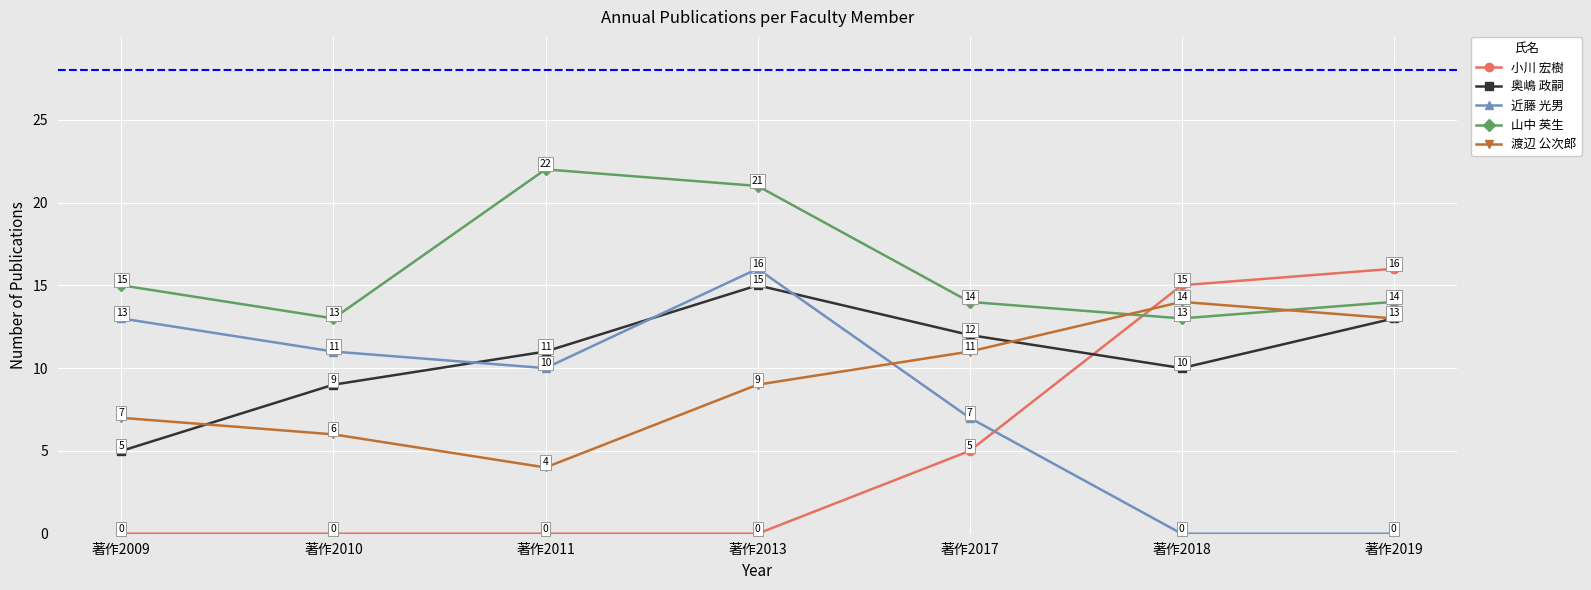

The 奥嶋 政嗣 series shows 4 at 著作2019. True or false?

False